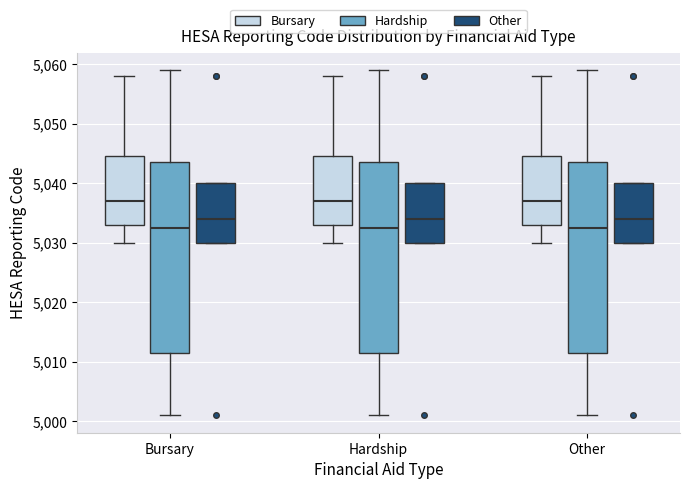

Reading left to right, read every box against the y-axis: the position of its median line, the range the box covers, and the ends of its whiskers. The values are not printed on the chart, so give them approximately, as read against the axis.

Bursary (Bursary): median 5037, box 5033 to 5045, whiskers 5030 to 5058
Bursary (Hardship): median 5033, box 5012 to 5044, whiskers 5001 to 5059
Bursary (Other): median 5034, box 5030 to 5040, whiskers 5030 to 5040
Hardship (Bursary): median 5037, box 5033 to 5045, whiskers 5030 to 5058
Hardship (Hardship): median 5033, box 5012 to 5044, whiskers 5001 to 5059
Hardship (Other): median 5034, box 5030 to 5040, whiskers 5030 to 5040
Other (Bursary): median 5037, box 5033 to 5045, whiskers 5030 to 5058
Other (Hardship): median 5033, box 5012 to 5044, whiskers 5001 to 5059
Other (Other): median 5034, box 5030 to 5040, whiskers 5030 to 5040